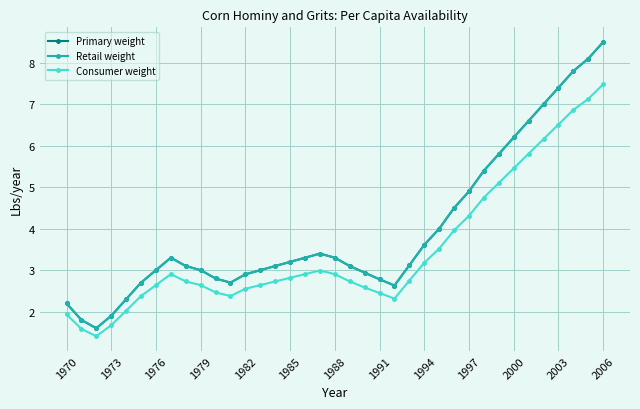

In Consumer weight, how many points are lower than both neighbors (excluding endpoints)?

3